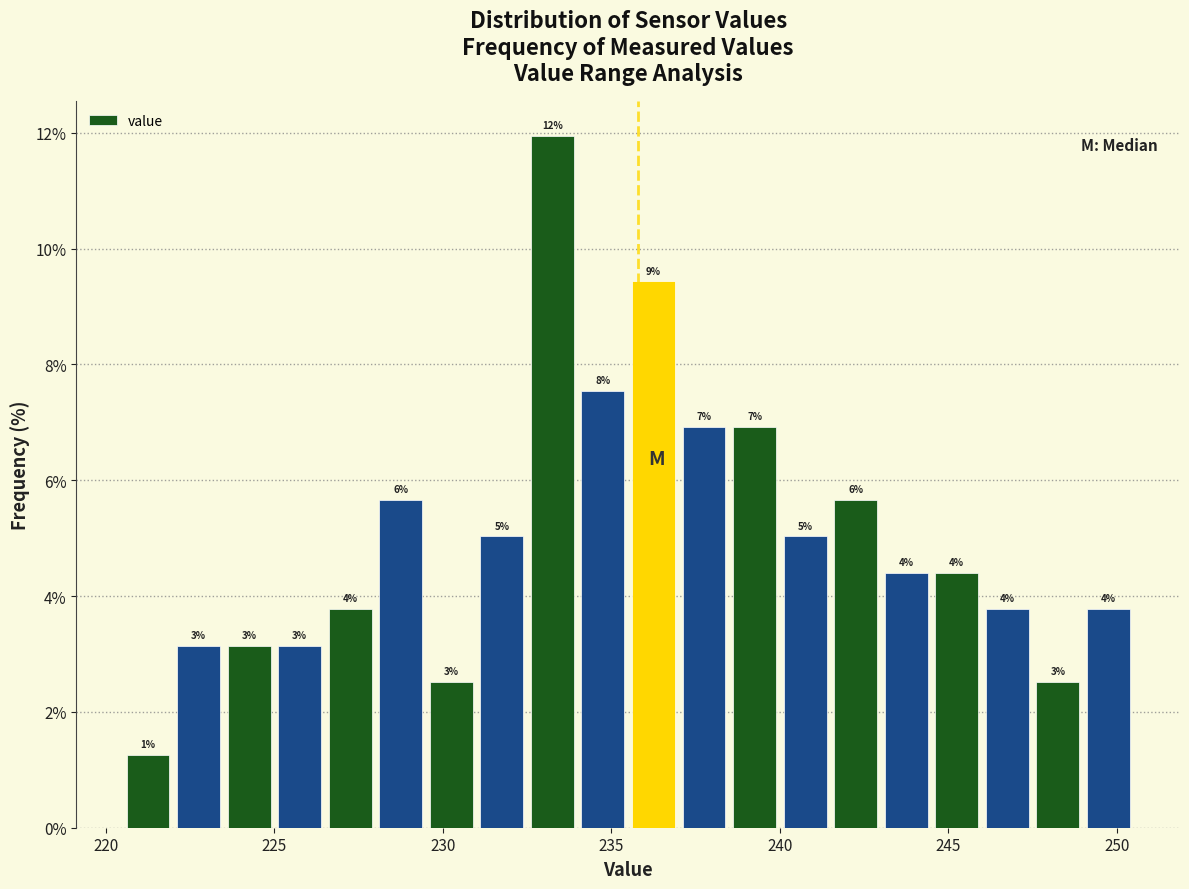

Read against the x-axis, roughly where is the centre of the tallest bar?

233.5